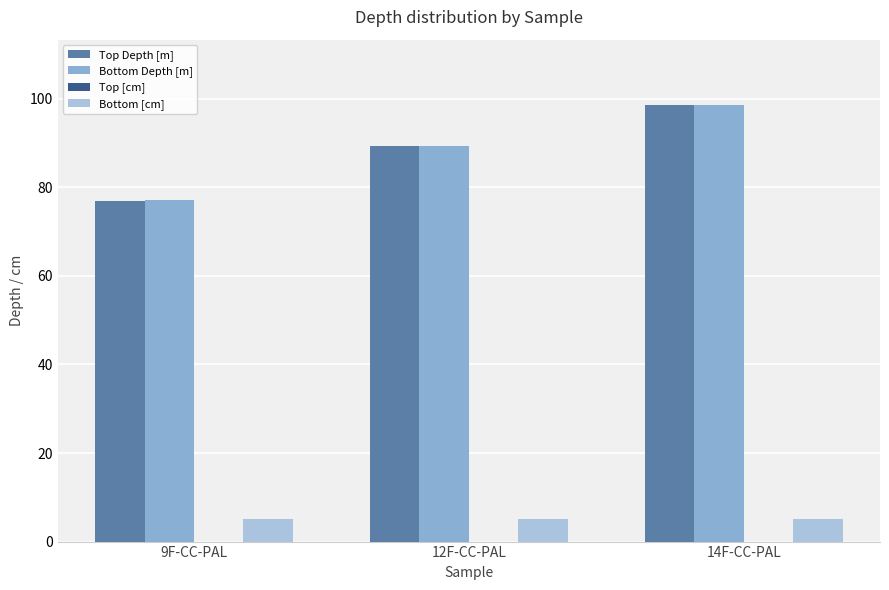

Is it true that Top Depth [m] equals 137.3 at 9F-CC-PAL?

False